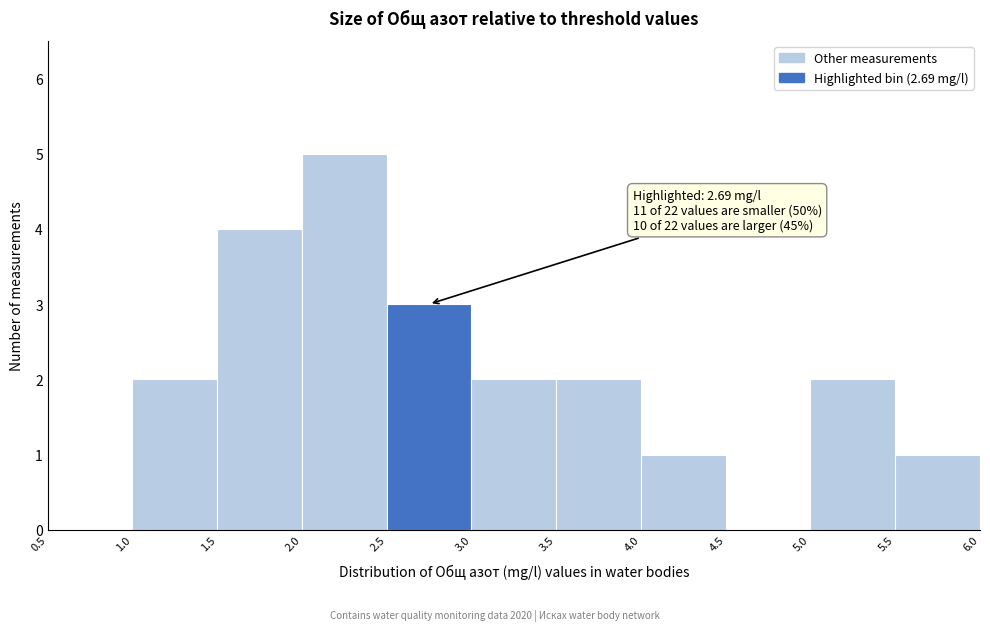

Which range on the x-axis has the tallest bar?

2.0 to 2.5